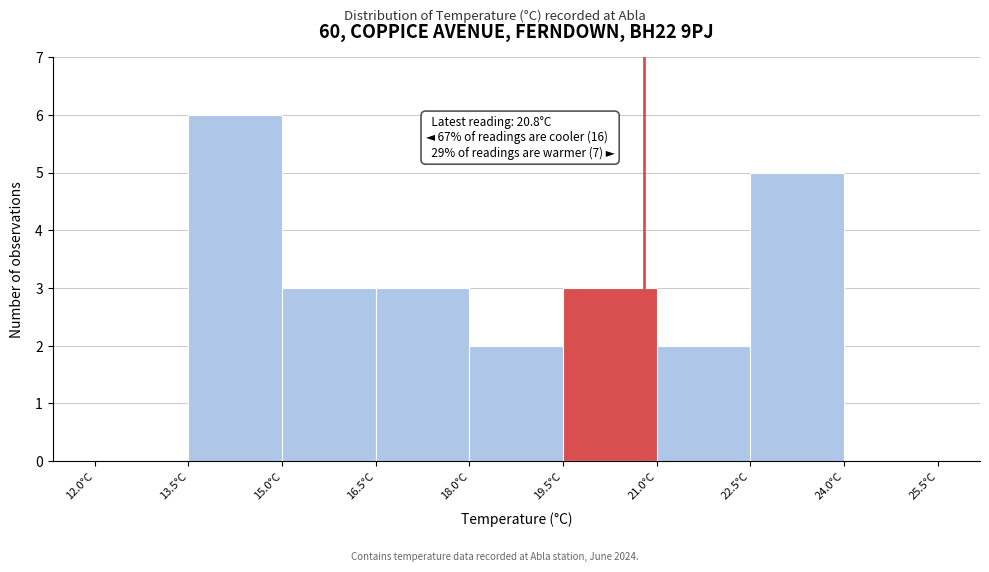

Over which range of the x-axis is the bar tallest?

13.5 to 15.0